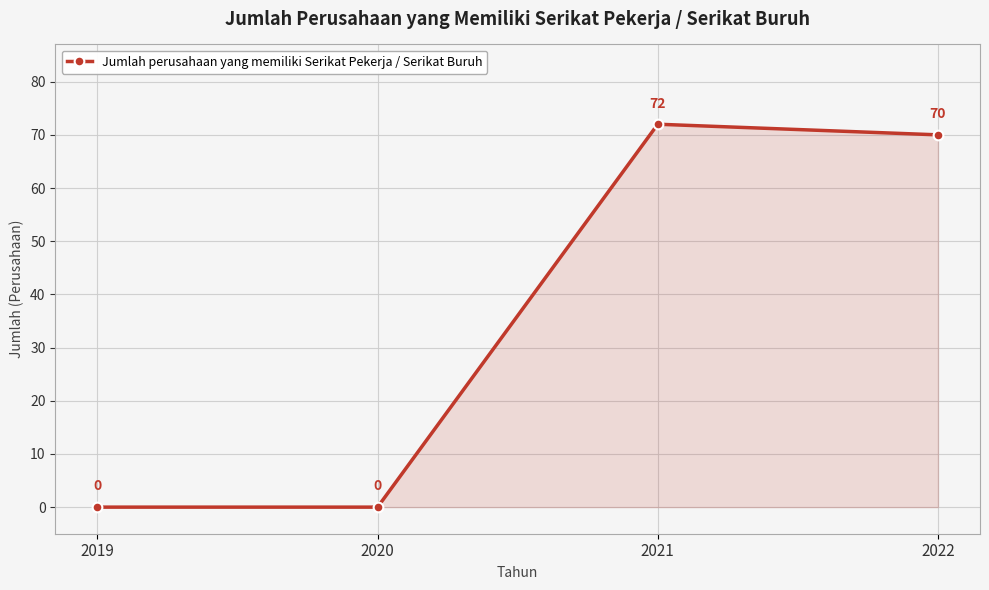

The chart shows a value of 70 at 2022. True or false?

True